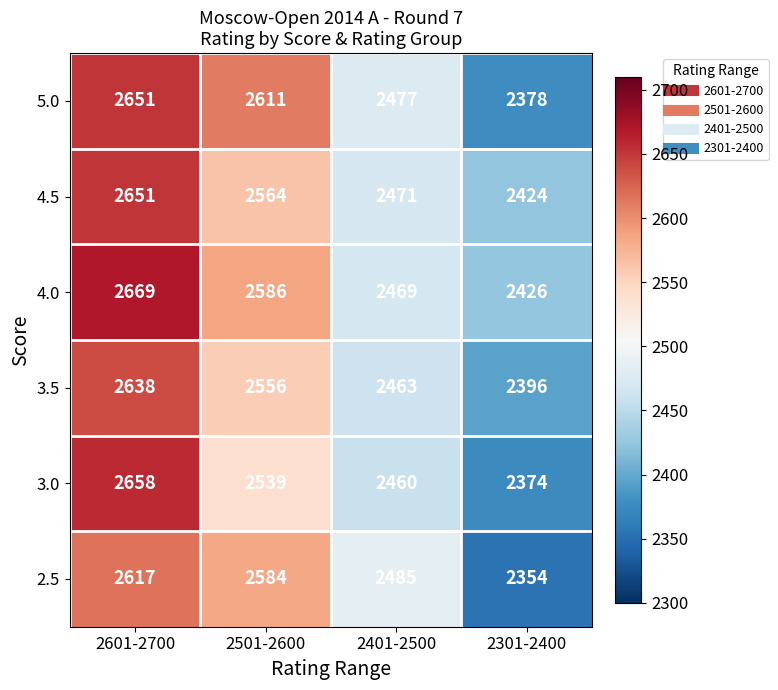

Reading left to right, list all the values displayed in this chart.

5.0: 2651	2611	2477	2378
4.5: 2651	2564	2471	2424
4.0: 2669	2586	2469	2426
3.5: 2638	2556	2463	2396
3.0: 2658	2539	2460	2374
2.5: 2617	2584	2485	2354